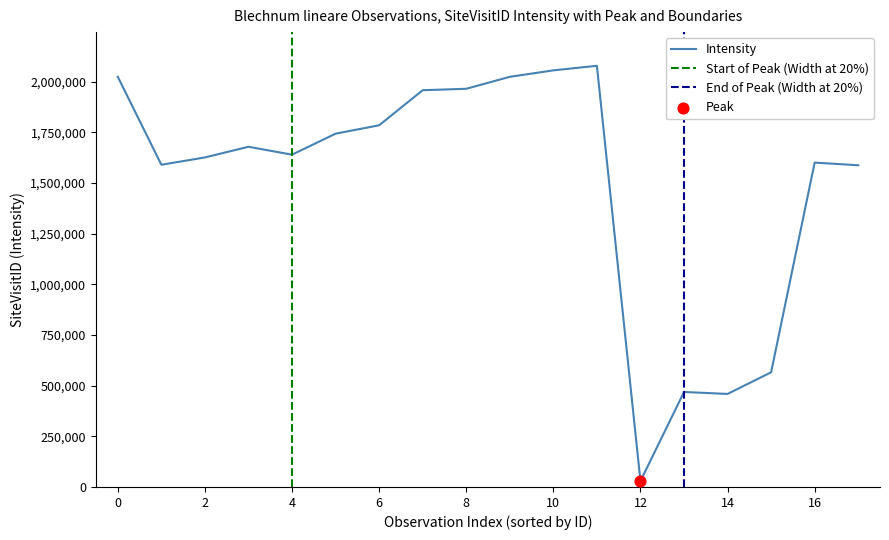

The value of Intensity at 16 is 1601121. True or false?

True